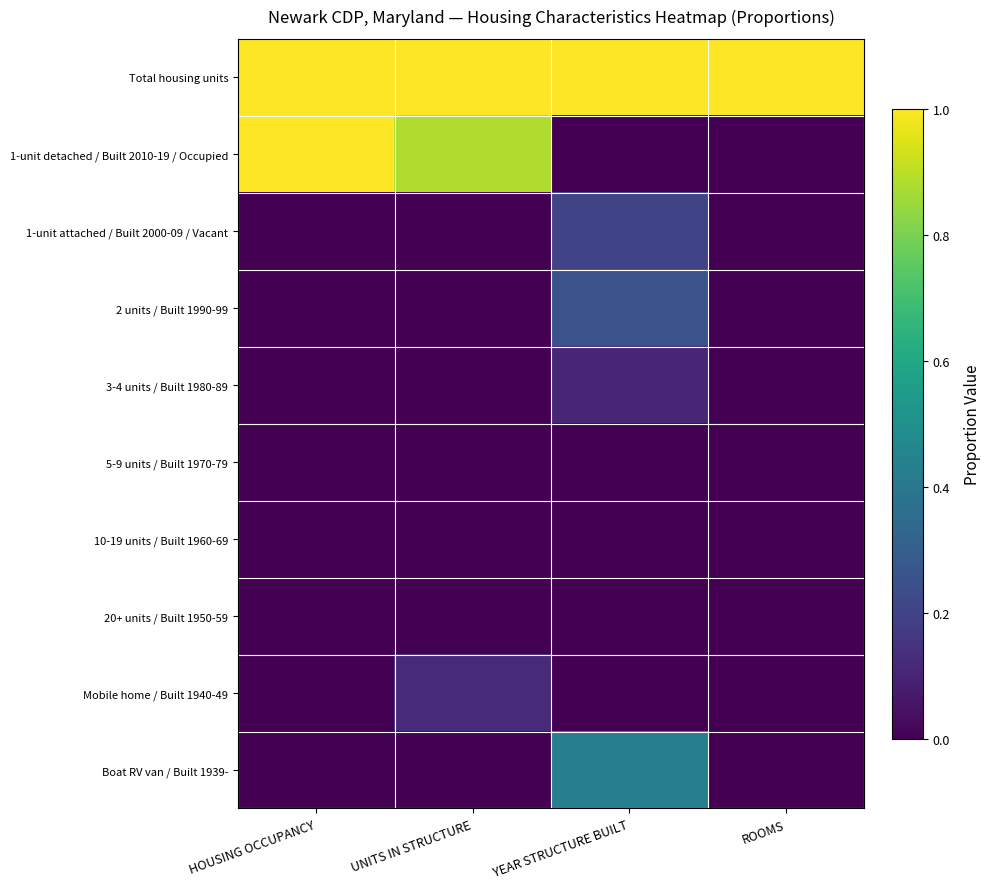

How many categories are shown in the chart?

4